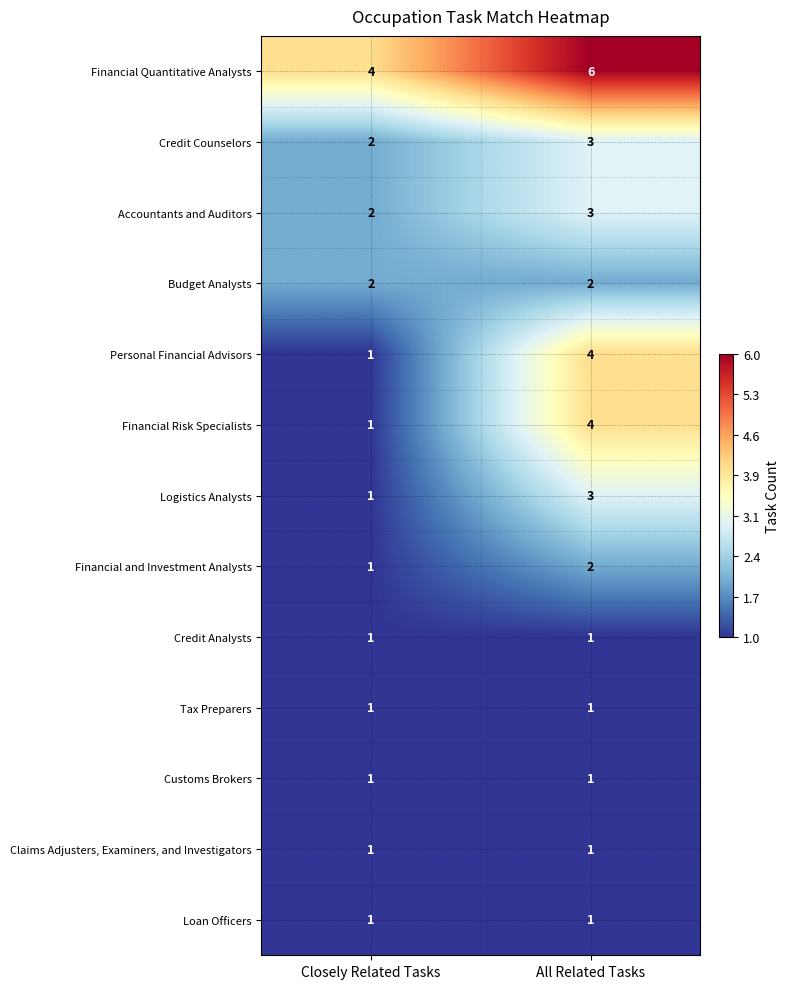

At which label is Credit Counselors closest to 2?

Closely Related Tasks